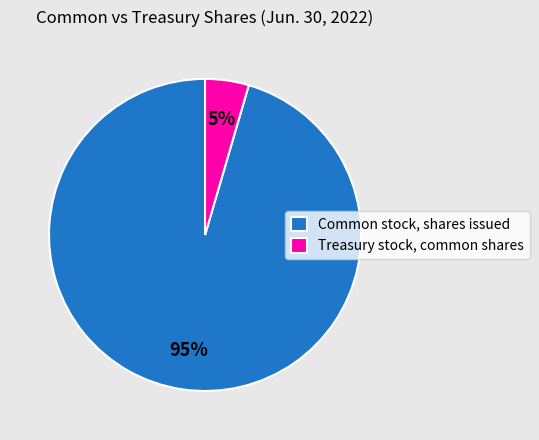

Do Treasury stock, common shares and Common stock, shares issued together represent more than half of the pie?

Yes